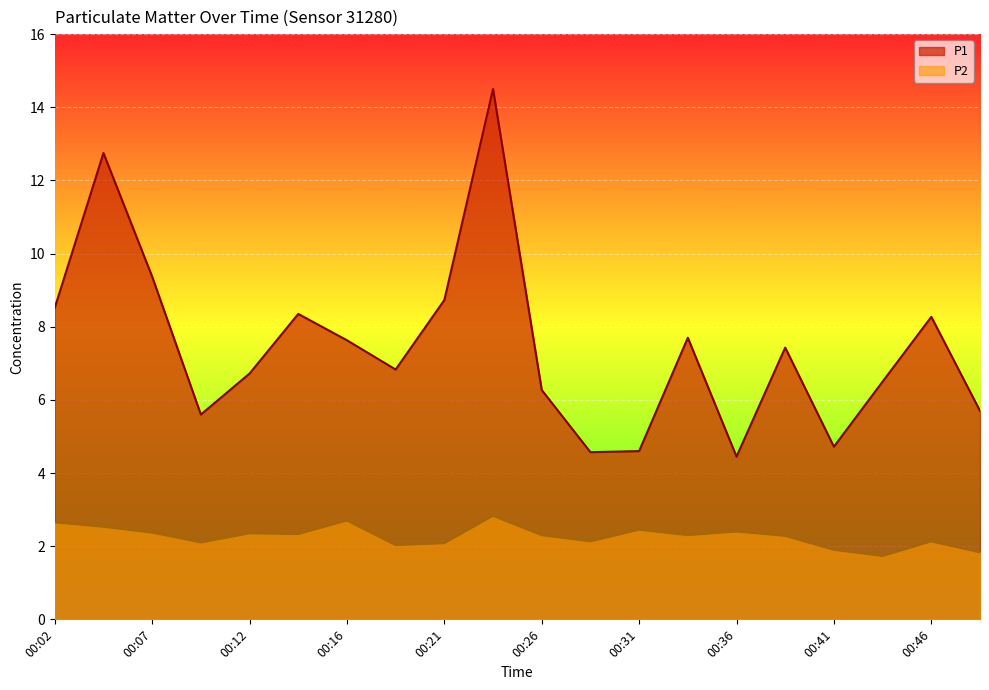

How many lines are shown in the chart?

2